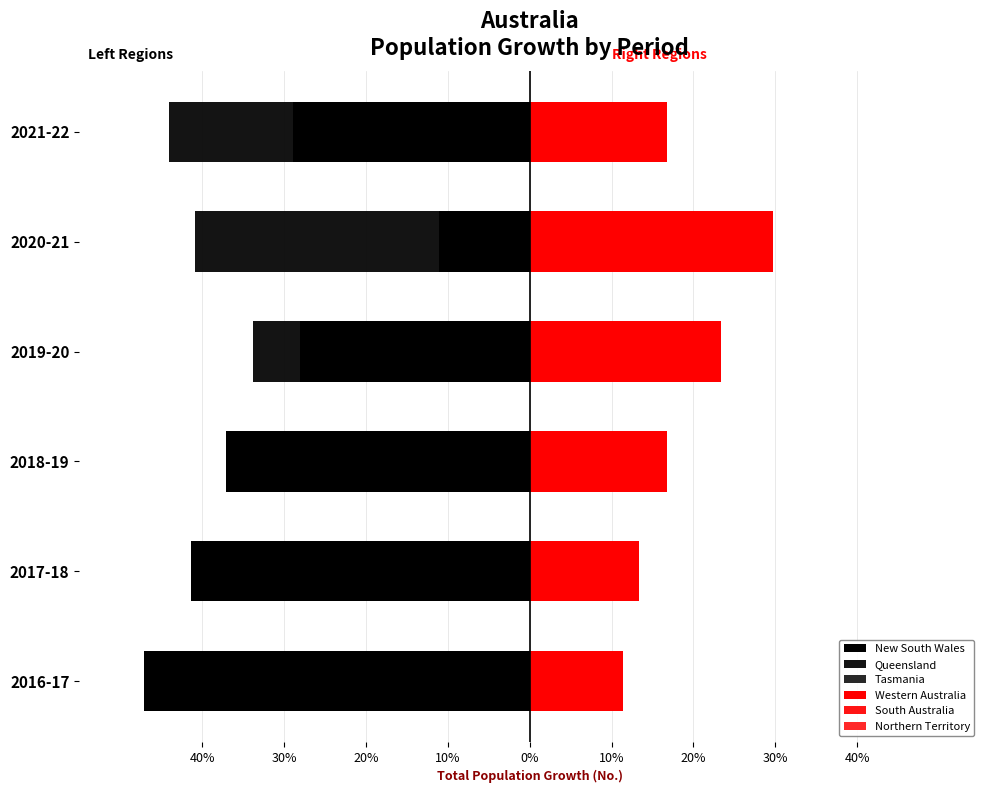

The value of Queensland at 2017-18 is -33.5. True or false?

True